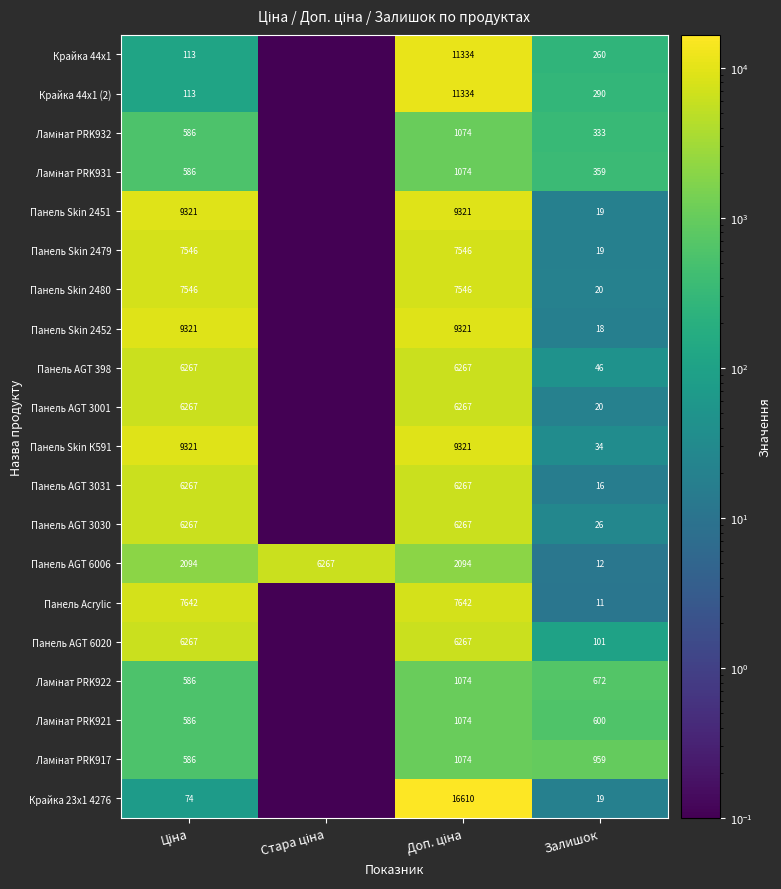

What is the spread (max minus min) of values at Залишок?

948.0